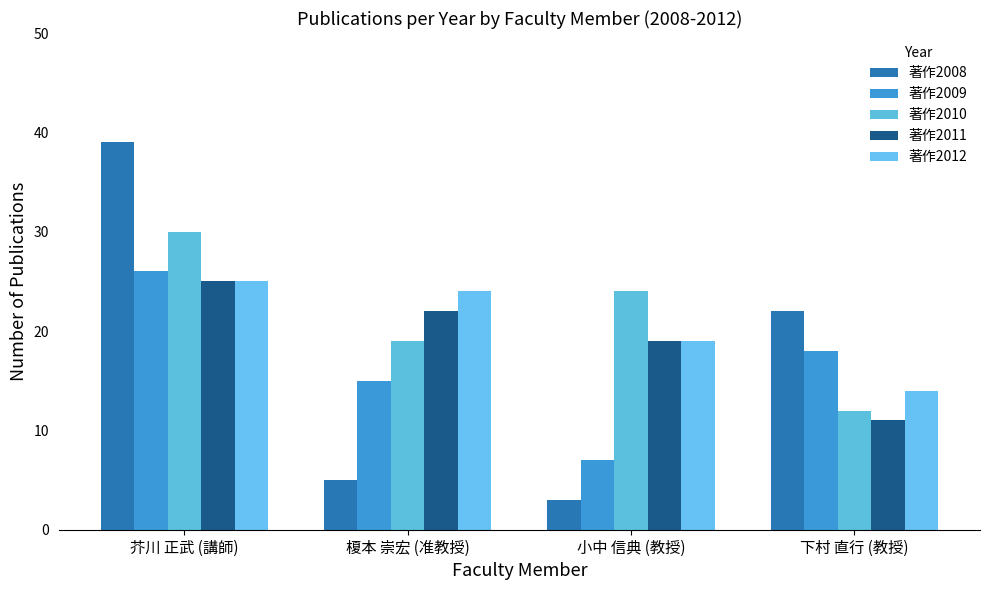

True or false: 著作2010 has a value of 12 at 下村 直行 (教授).

True